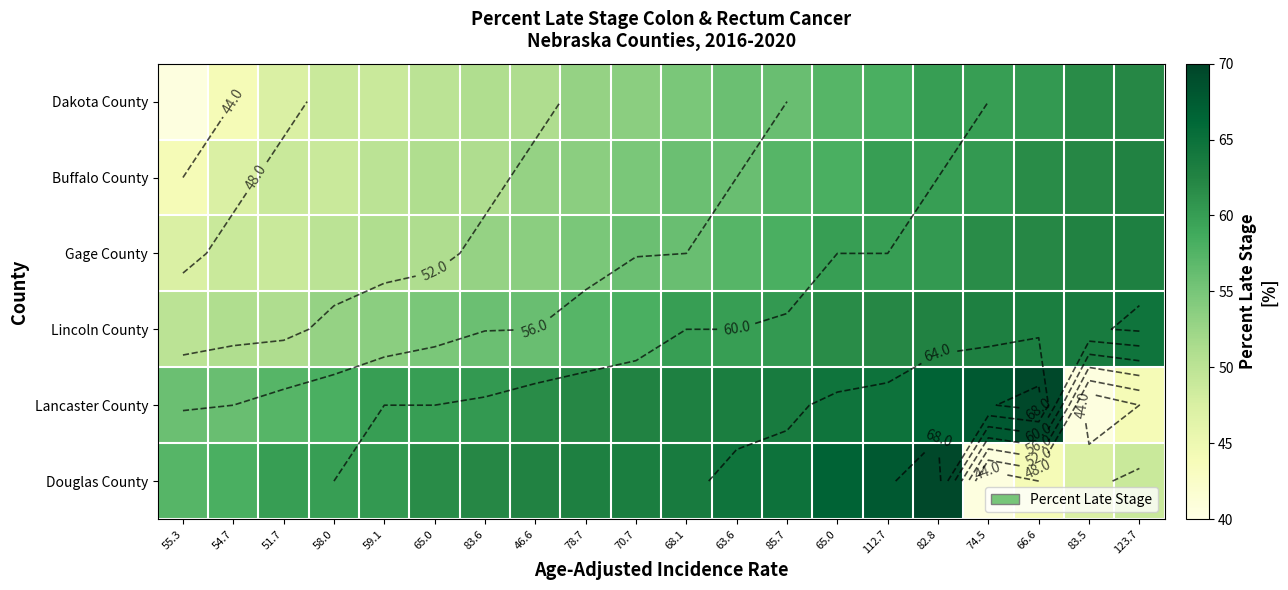

Is it true that Lancaster County equals 62.1 at 78.7?

True